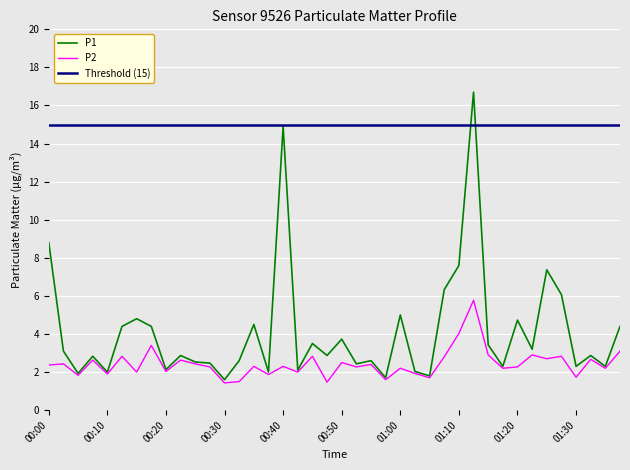

Reading left to right, what are all the values shown in this chart?

P1: 8.8	3.1	1.9	2.8	2.0	4.4	4.8	4.4	2.1	2.9	2.5	2.5	1.6	2.6	4.5	2.0	14.9	2.1	3.5	2.9	3.7	2.4	2.6	1.7	5.0	2.0	1.8	6.3	7.6	16.7	3.4	2.3	4.7	3.2	7.4	6.1	2.3	2.9	2.3	4.4
P2: 2.4	2.4	1.8	2.6	1.9	2.8	2.0	3.4	2.0	2.6	2.4	2.3	1.4	1.5	2.3	1.9	2.3	2.0	2.8	1.5	2.5	2.3	2.4	1.6	2.2	1.9	1.7	2.8	4.0	5.8	2.9	2.2	2.3	2.9	2.7	2.8	1.7	2.7	2.2	3.1